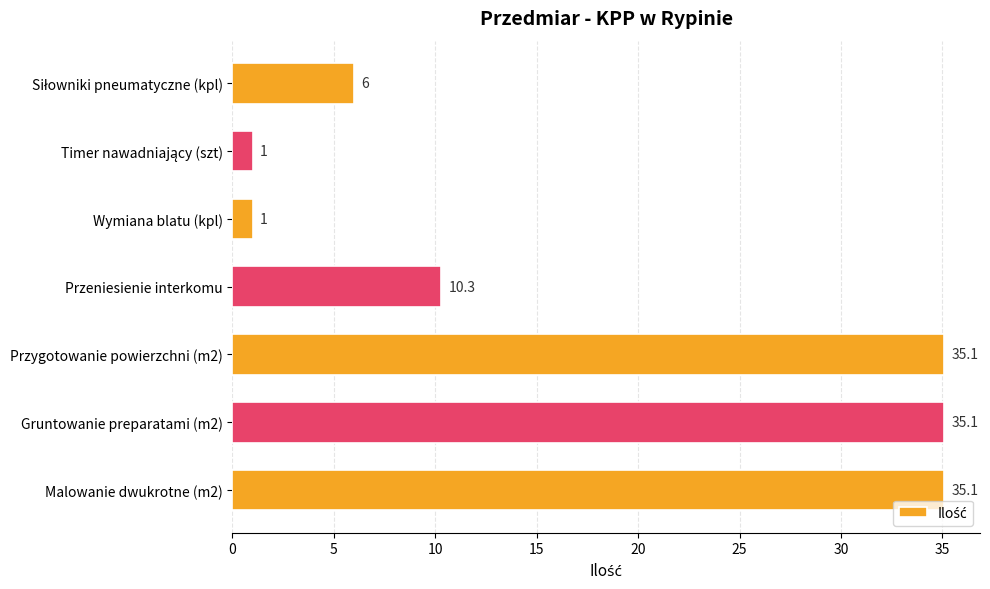

What is the maximum value shown in the chart?

35.1